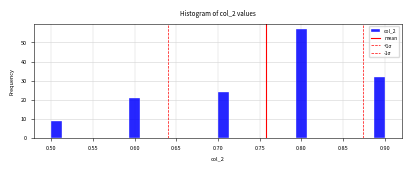

Read against the x-axis, roughly where is the centre of the tallest bar?

0.800